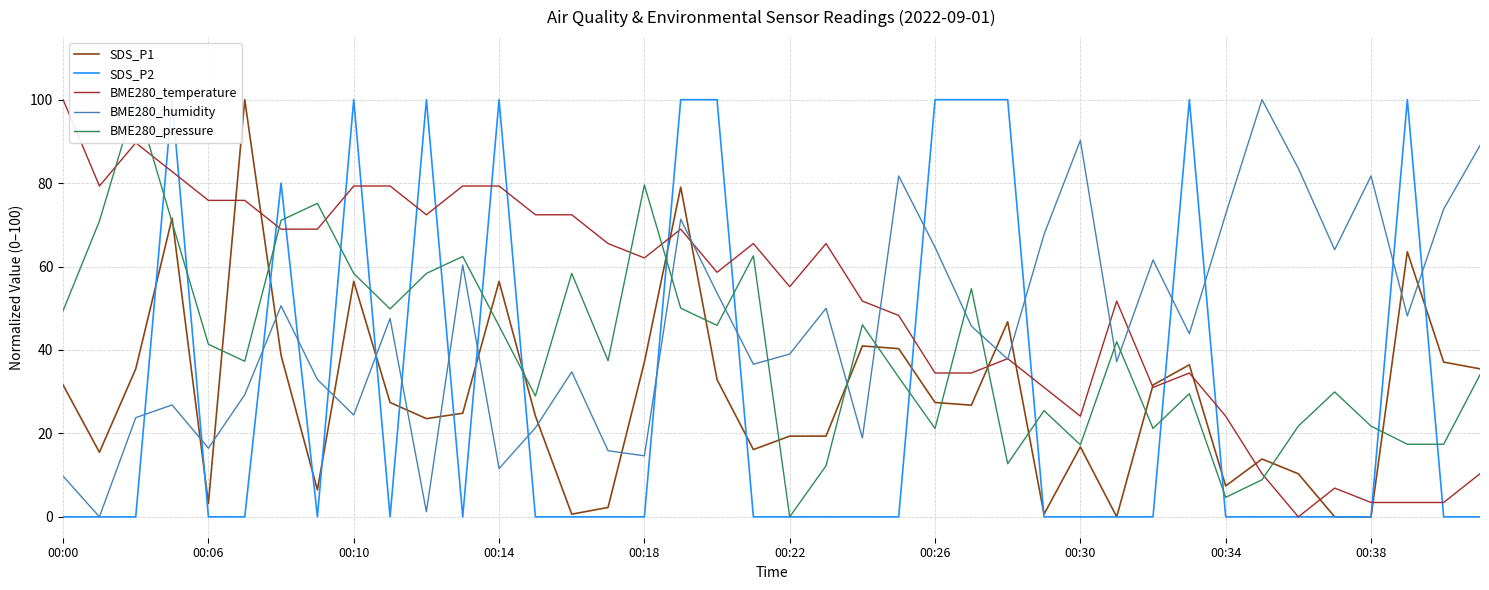

Which series has the largest range (max minus min)?

SDS_P1